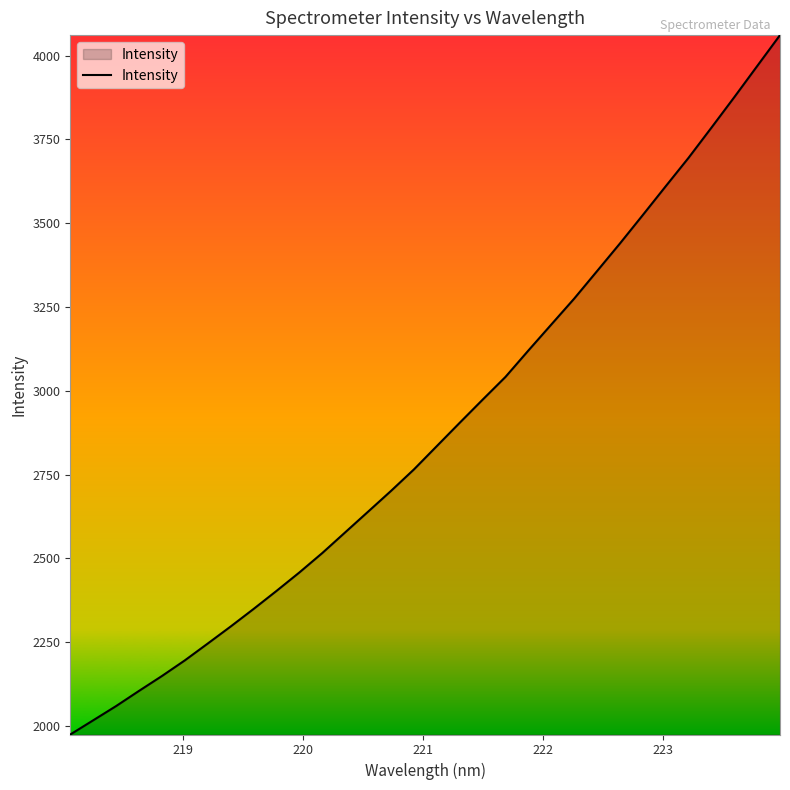

What is the minimum value shown in the chart?

1974.6